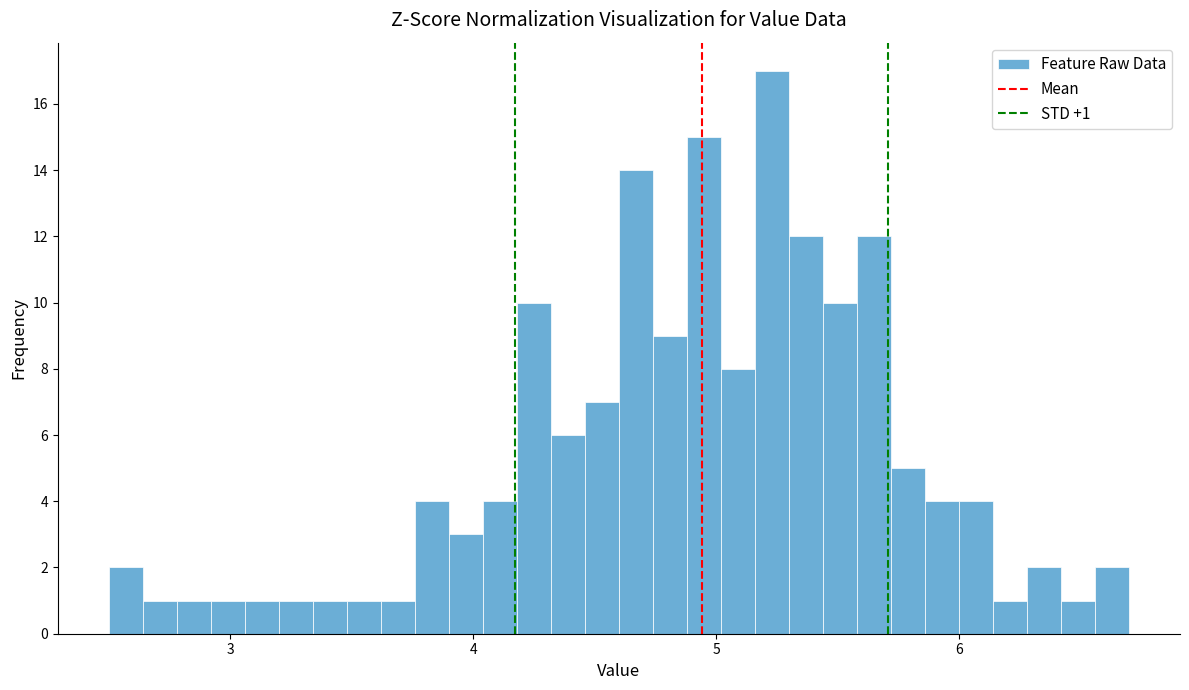

Read against the x-axis, roughly where is the centre of the tallest bar?

5.2